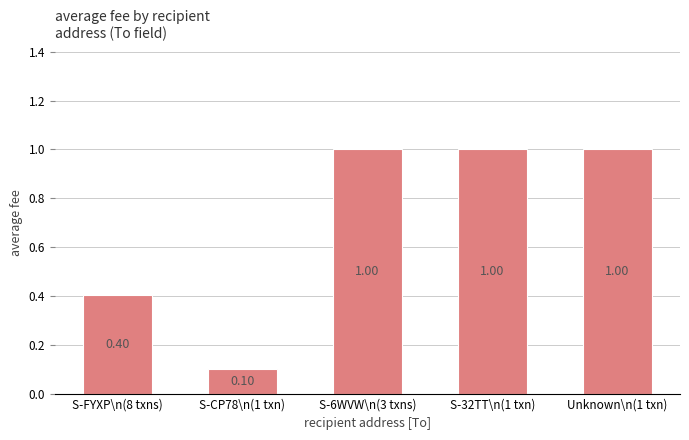

Approximately how many times larger is the value at S-CP78\n(1 txn) compared to S-6WVW\n(3 txns)?

0.1